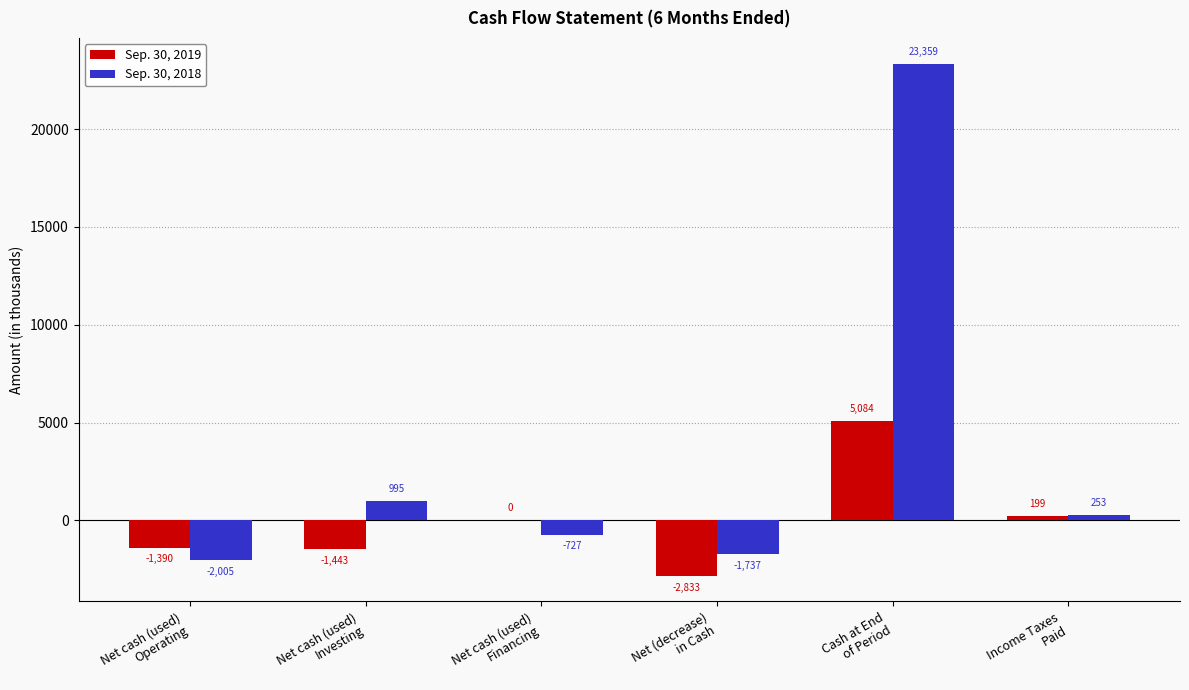

Are the bars horizontal?

No